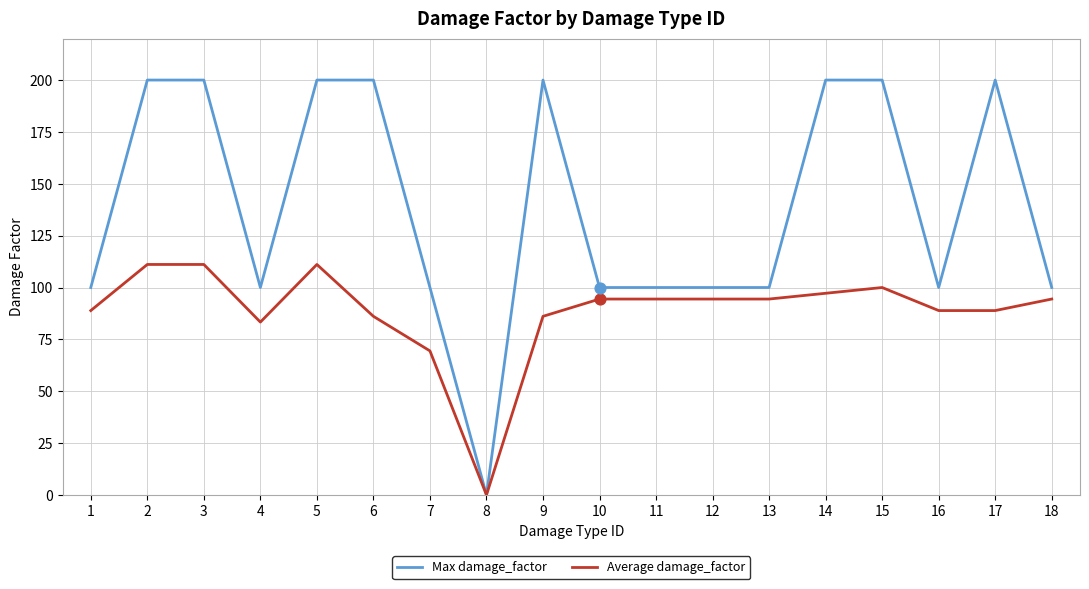

Which series changed the most between 6 and 7?

Max damage_factor